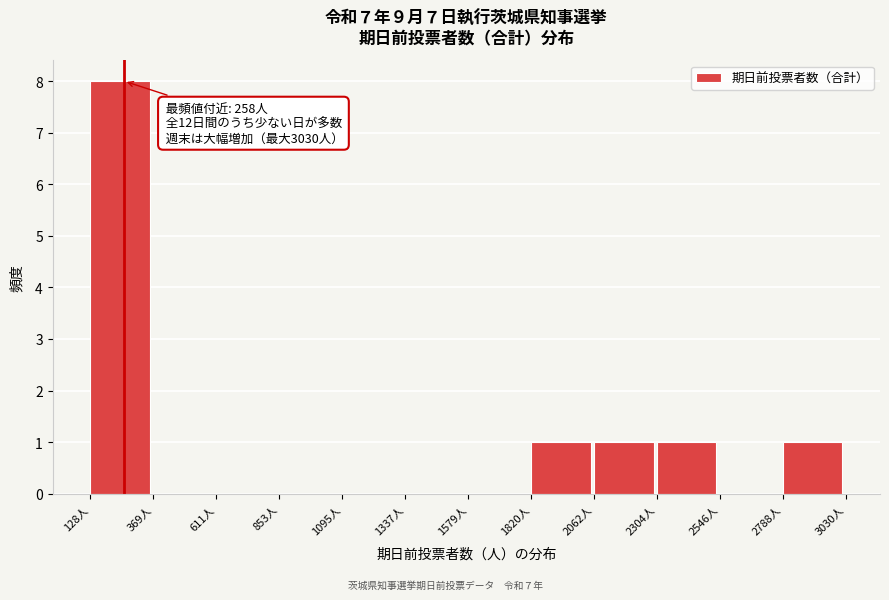

Over which range of the x-axis is the bar tallest?

150 to 350